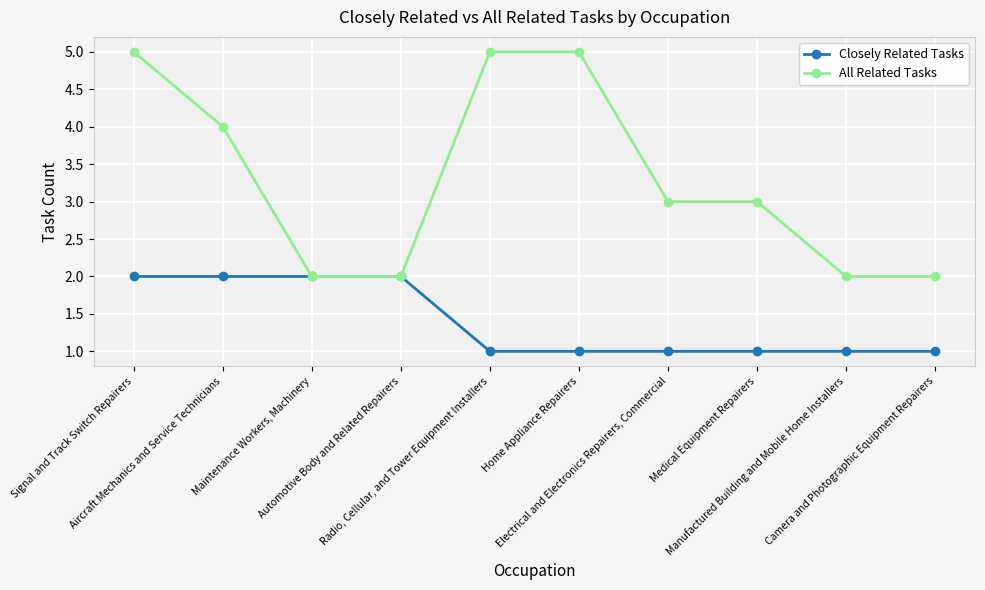

What are all the series names shown in the legend?

Closely Related Tasks, All Related Tasks